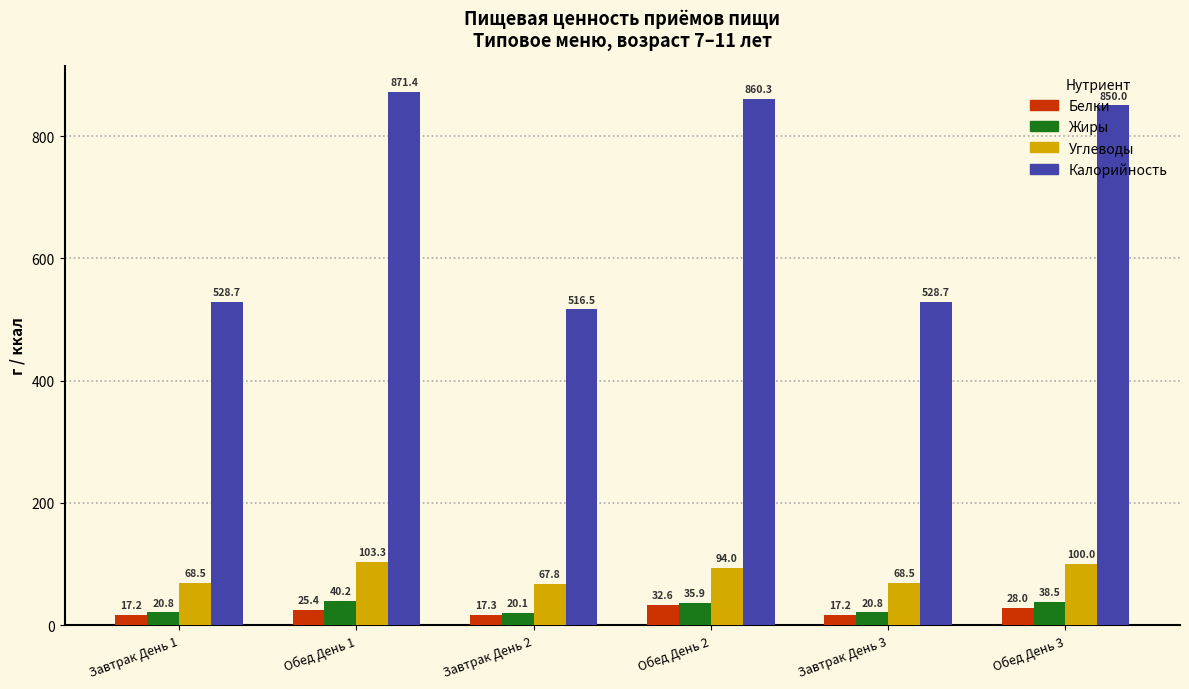

Rank the series at Обед День 2 from lowest to highest value.

Белки, Жиры, Углеводы, Калорийность